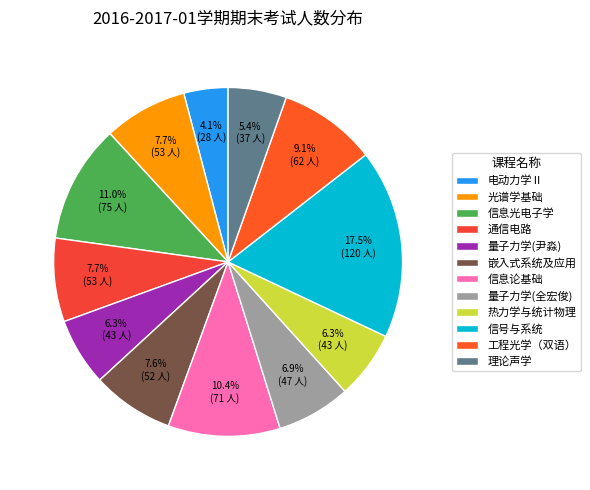

What is the smallest slice in the pie chart?

电动力学Ⅱ